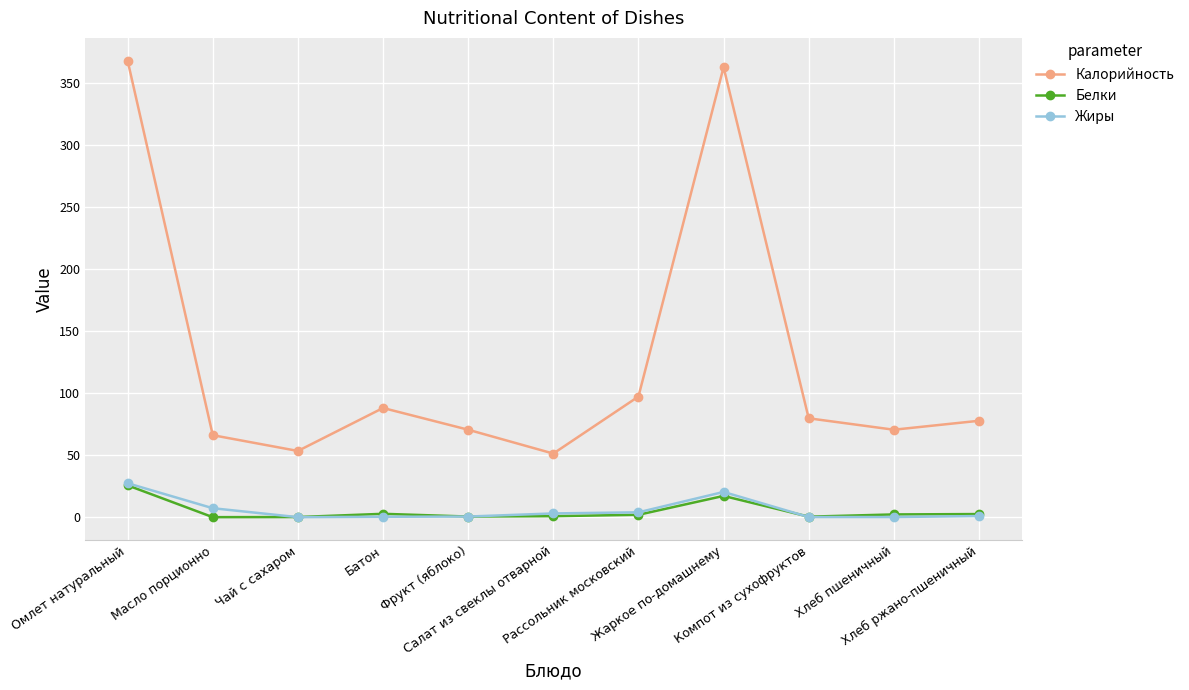

What is the difference between the maximum and minimum values in the Белки series?

25.6